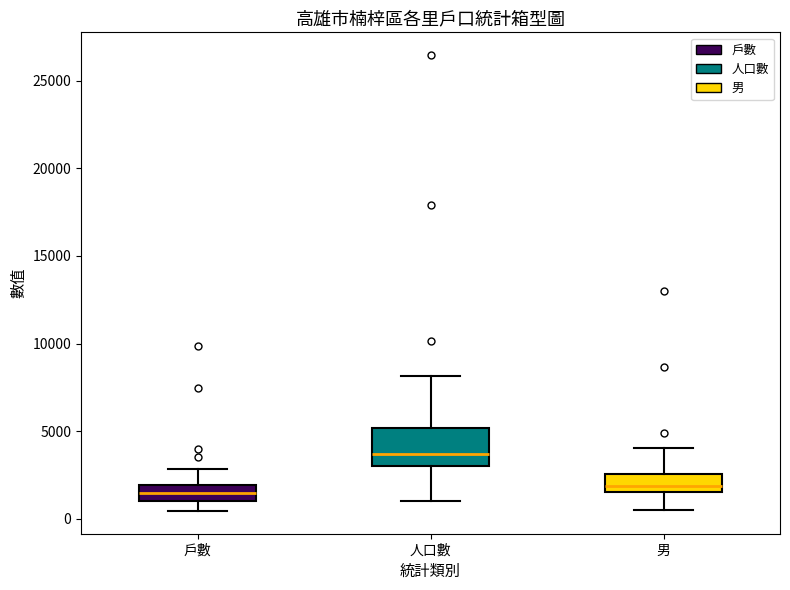

Reading left to right, transcribe this box plot: for each box, give where its median line is, the range the box spans, and where its two whiskers end, as read against the y-axis. The values are not printed on the chart, so give them approximately, as read against the axis.

戶數: median 1500, box 1000 to 2000, whiskers 500 to 3000
人口數: median 3500, box 3000 to 5000, whiskers 1000 to 8000
男: median 2000, box 1500 to 2500, whiskers 500 to 4000